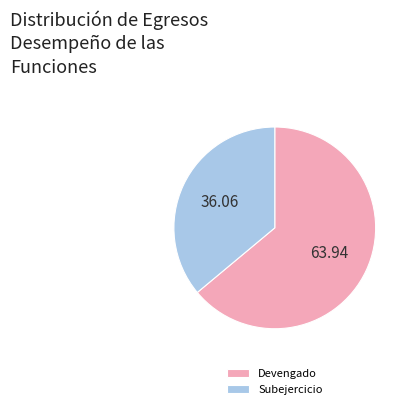

Does Subejercicio represent more than half of the total?

No